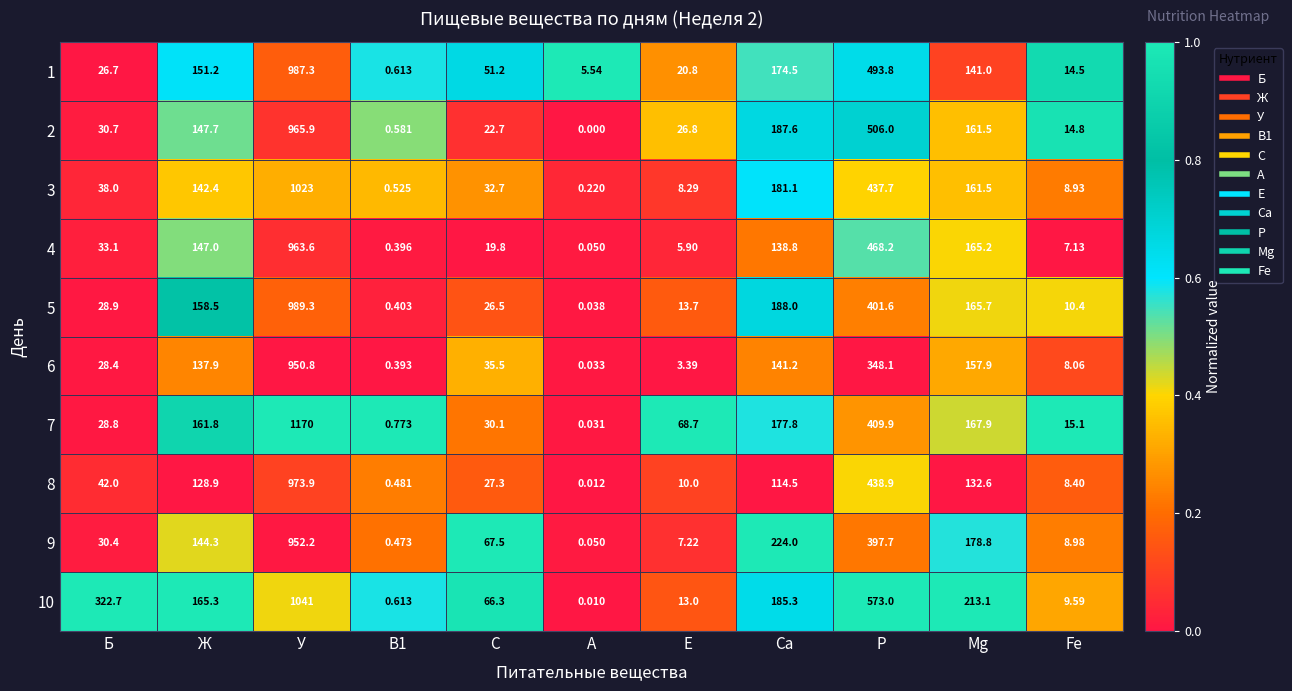

Where does the 2 series first go above 30?

Б